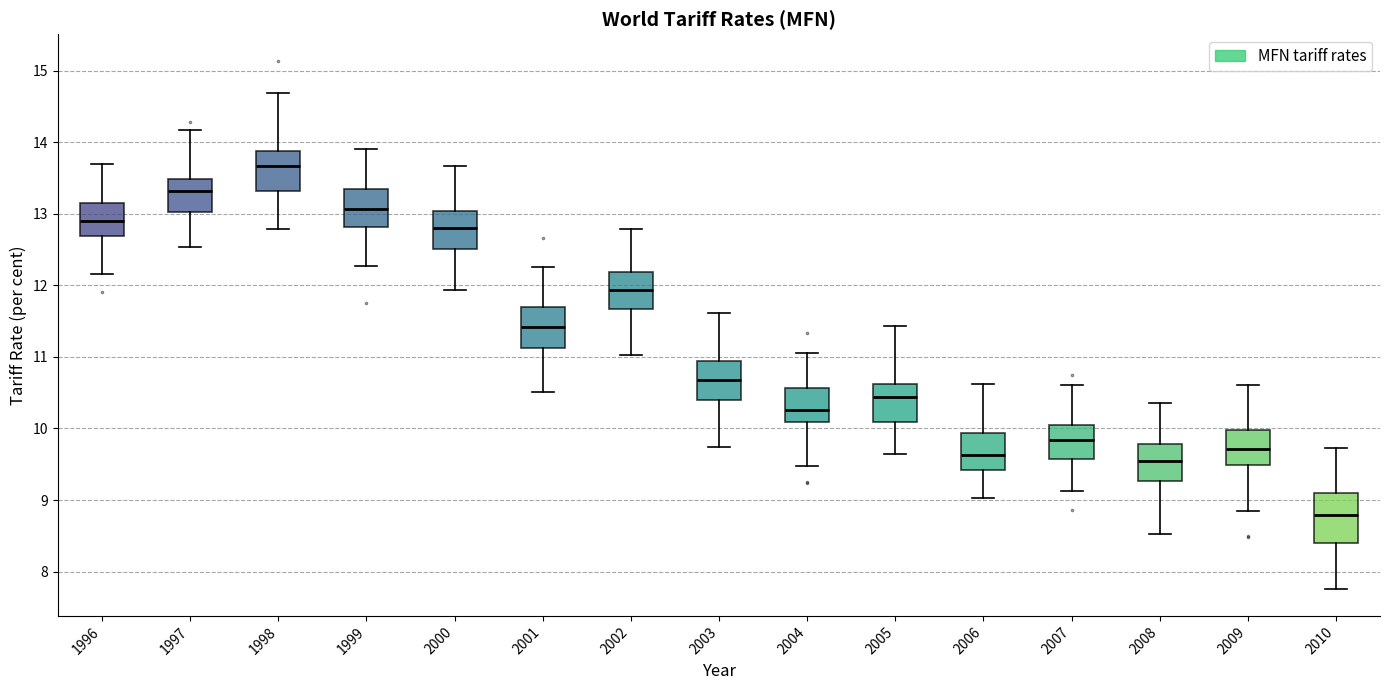

Where is the lower edge of the box at x = 2008 on the y-axis? The values are not printed on the chart, so give them approximately, as read against the axis.

9.3